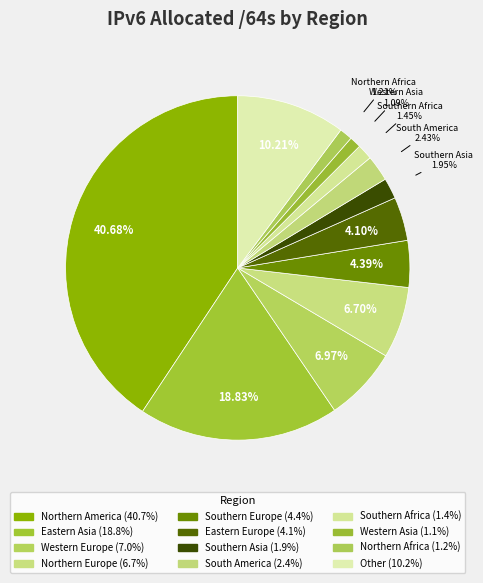

How many segments does this pie chart have?

12